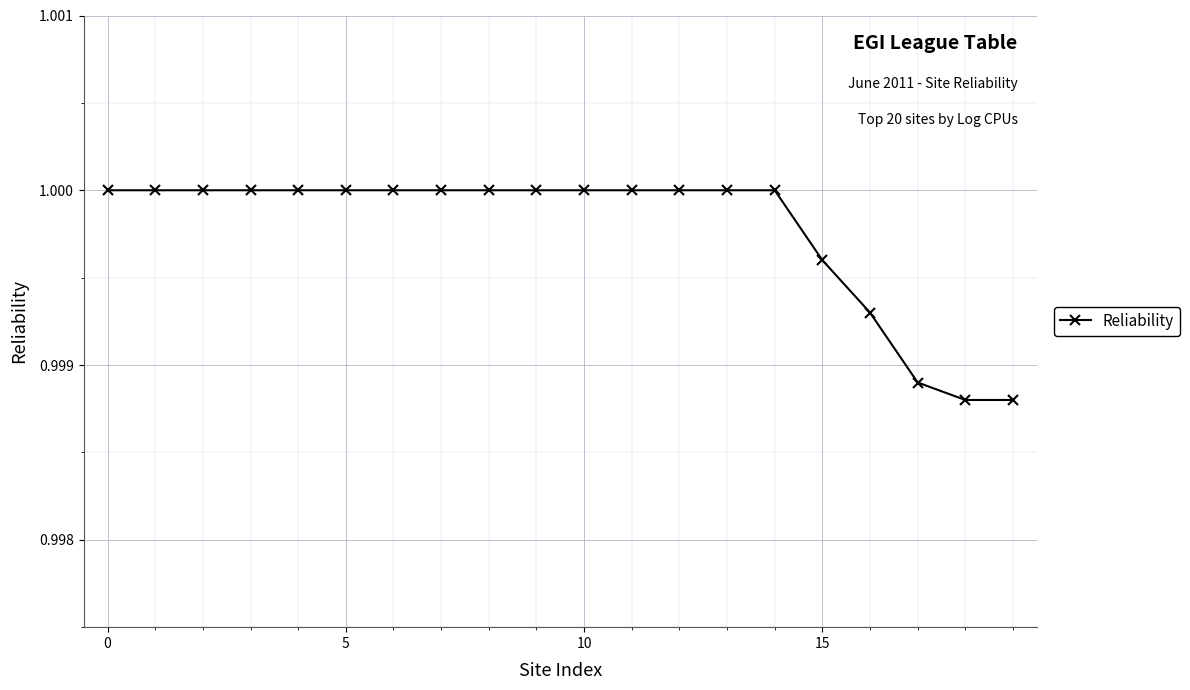

What is the sum of all values?

20.0